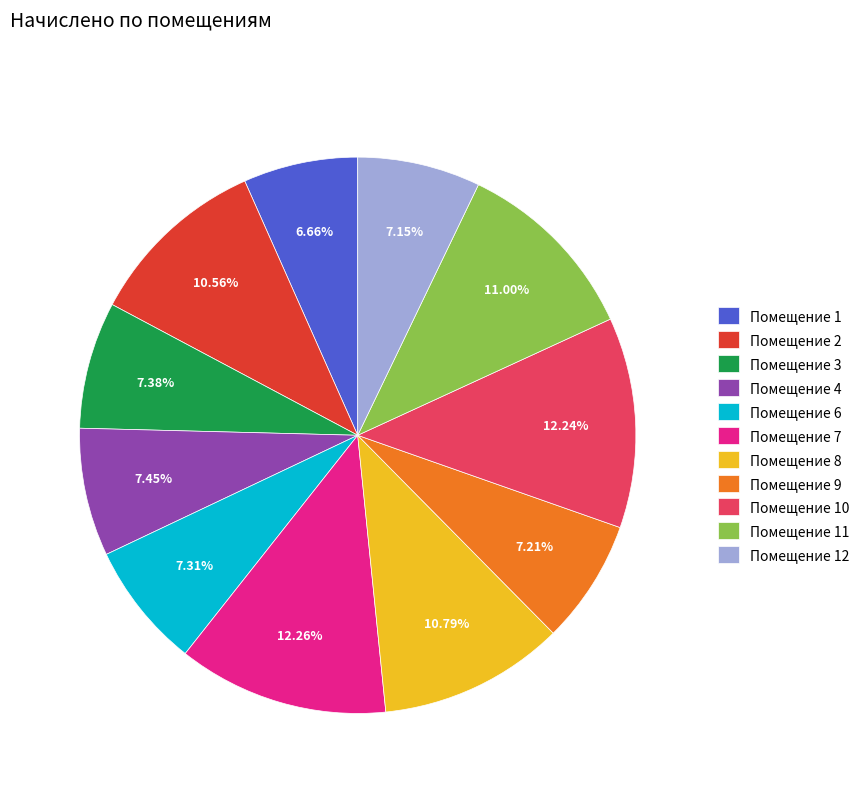

Between Помещение 3 and Помещение 7, which is larger?

Помещение 7